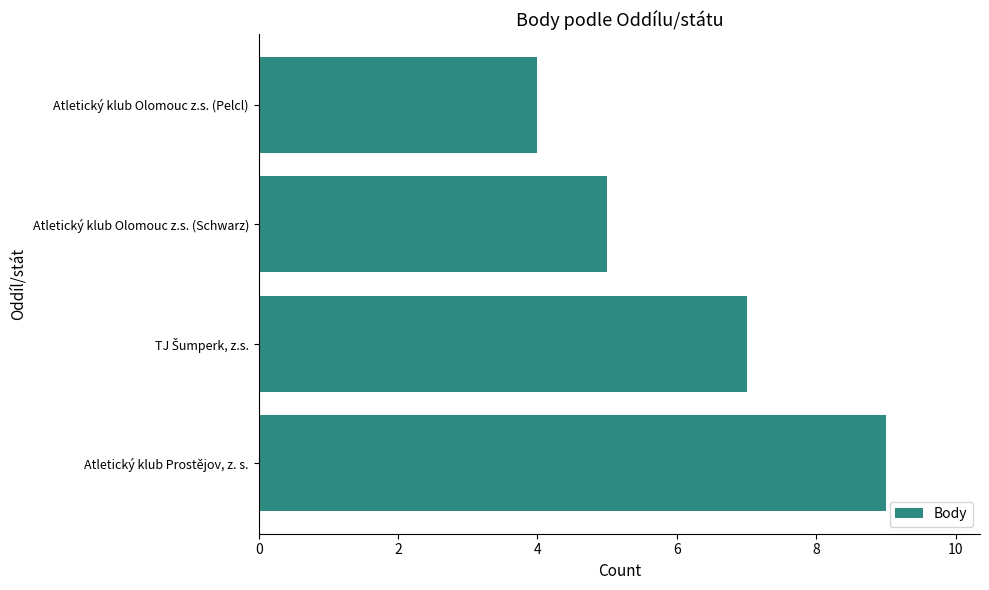

The chart shows a value of 9 at Atletický klub Prostějov, z. s.. True or false?

True